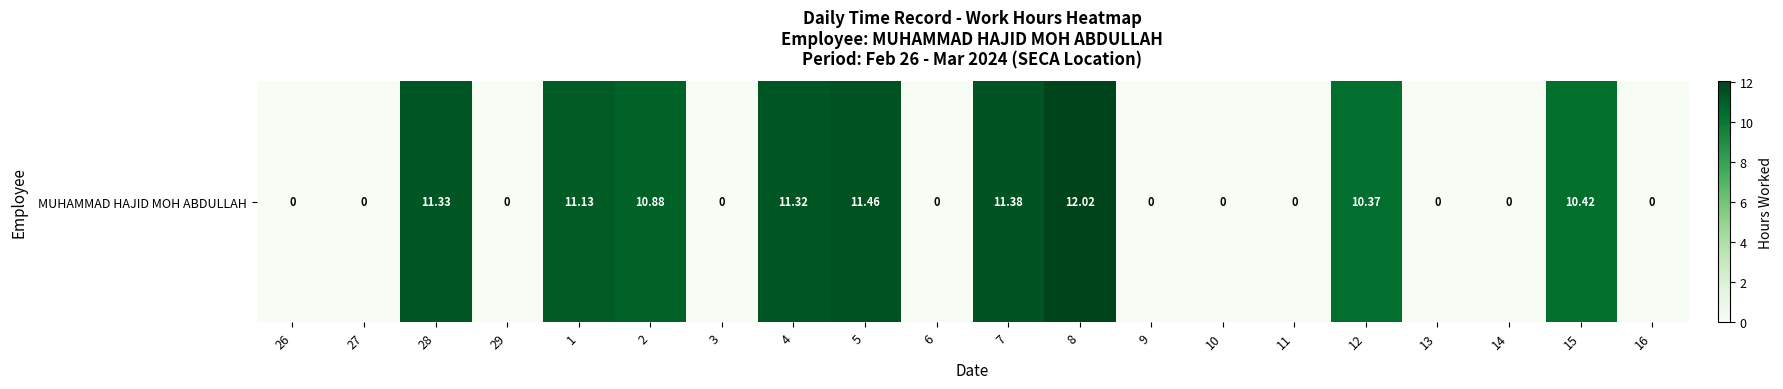

How many values are above zero?

9